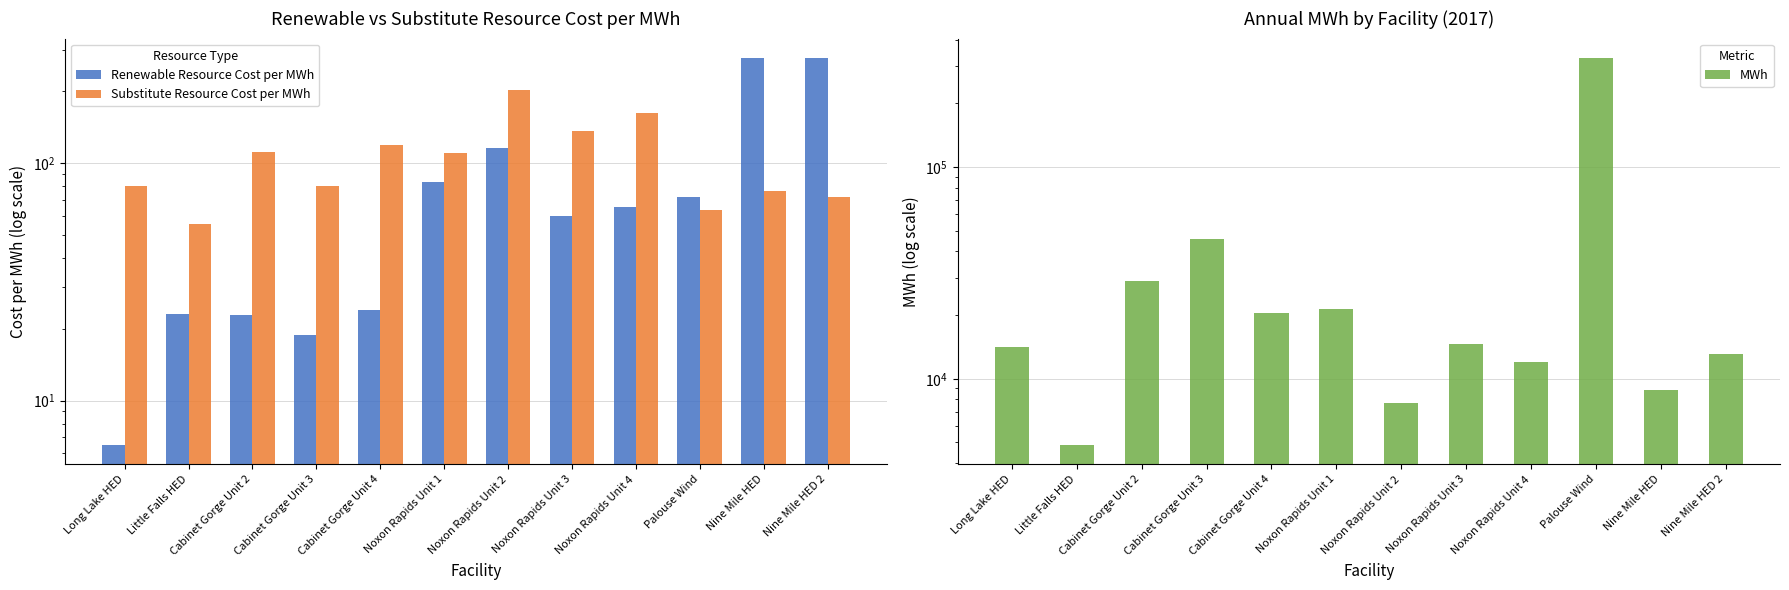

What is the smallest value displayed?

6.5